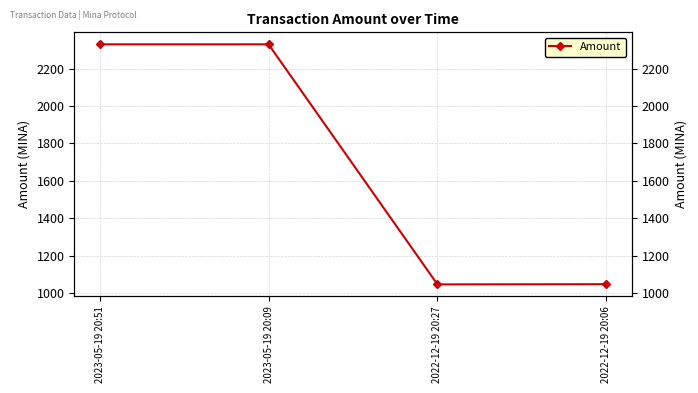

How many points are higher than both their immediate neighbors (excluding endpoints)?

1